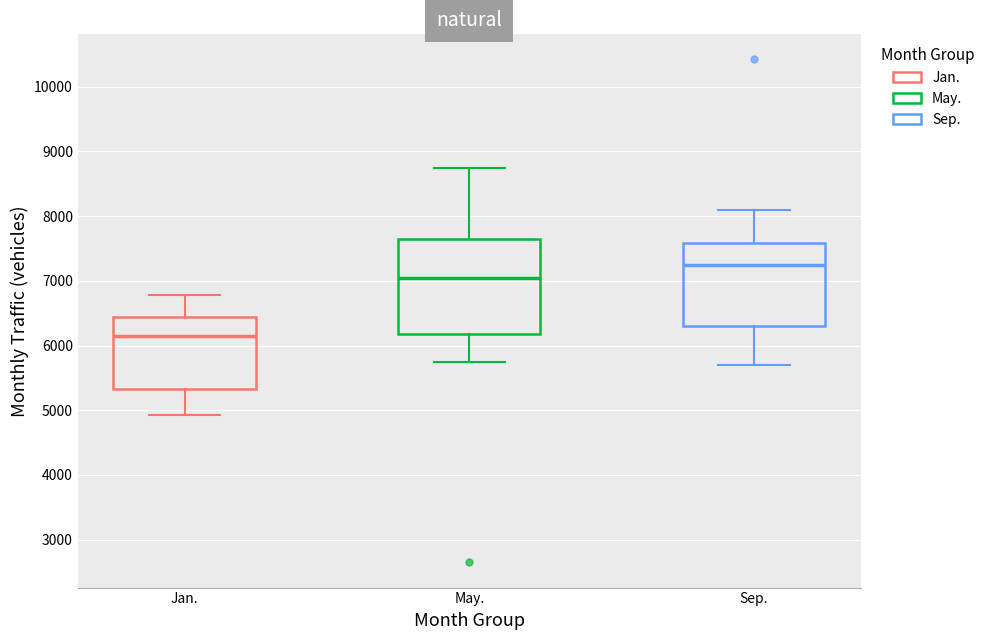

Reading left to right, read every box against the y-axis: the position of its median line, the range the box covers, and the ends of its whiskers. The values are not printed on the chart, so give them approximately, as read against the axis.

Jan.: median 6100, box 5300 to 6400, whiskers 4900 to 6800
May.: median 7000, box 6200 to 7600, whiskers 5700 to 8700
Sep.: median 7200, box 6300 to 7600, whiskers 5700 to 8100